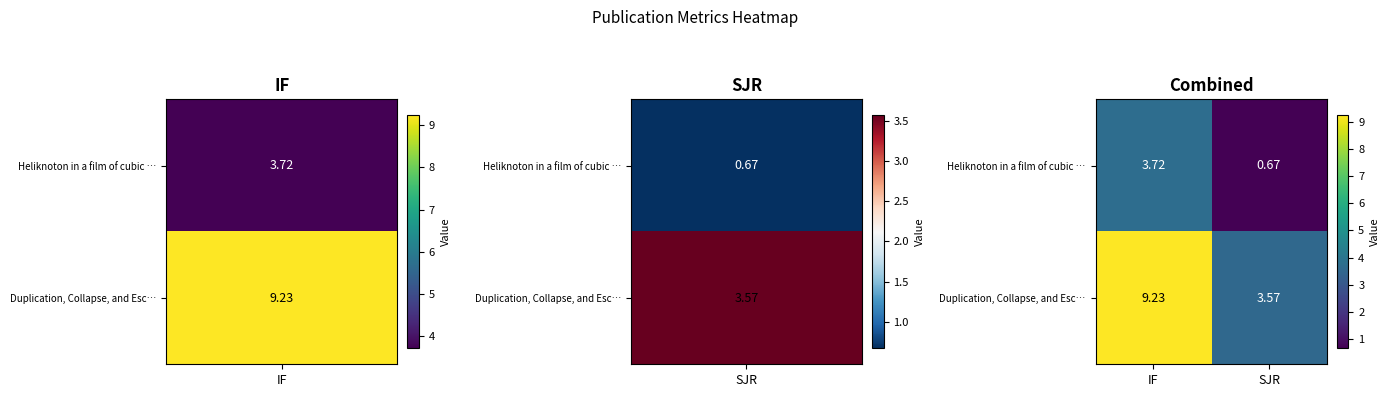

At which label is Heliknoton in a film of cubic … closest to 2?

SJR